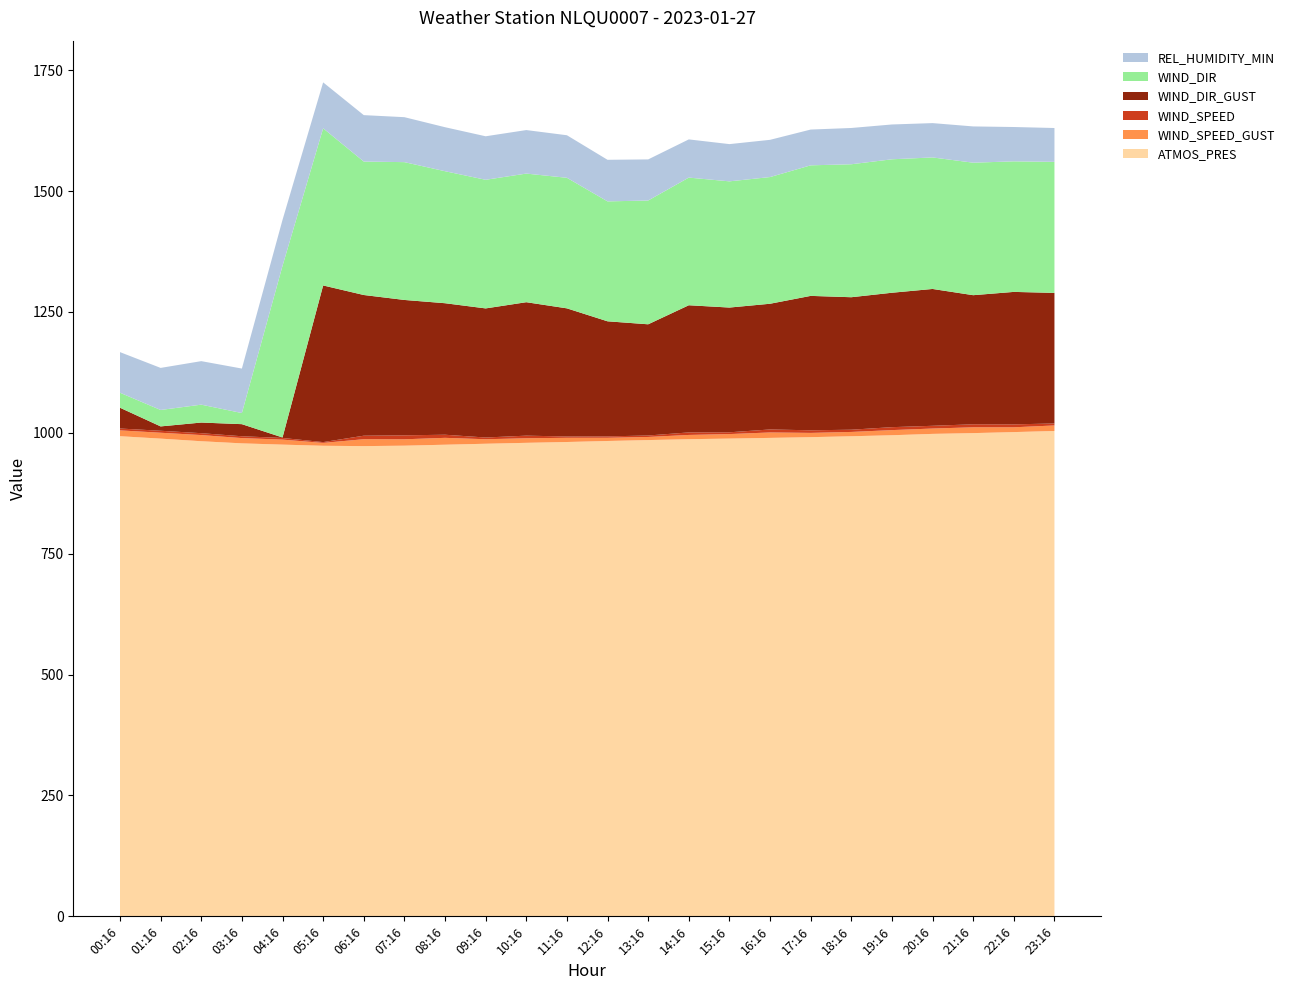

Reading left to right, extract all data points from this chart.

ATMOS_PRES: 993.0	988.0	982.6	978.2	975.6	973.2	972.5	973.4	975.4	977.4	979.3	981.0	983.1	985.0	986.8	988.1	989.5	991.0	992.9	995.0	997.8	999.4	1001.5	1003.8
WIND_SPEED_GUST: 12.1	12.1	12.8	10.9	10.3	5.9	14.3	13.2	14.2	9.3	9.4	8.7	6.6	6.4	8.8	9.3	11.2	8.9	8.9	10.6	11.1	12.0	9.9	11.4
WIND_SPEED: 3.8	4.1	3.9	3.8	3.4	1.7	7.2	8.2	6.4	3.6	5.4	2.8	2.9	3.0	5.2	3.7	6.2	5.3	4.6	6.1	5.7	6.2	6.0	4.2
WIND_DIR_GUST: 43.0	9.0	22.0	25.0	1.0	324.0	291.0	280.0	272.0	267.0	276.0	265.0	238.0	230.0	263.0	258.0	260.0	278.0	274.0	278.0	283.0	267.0	274.0	270.0
WIND_DIR: 31.0	34.0	37.0	23.0	355.0	325.0	276.0	285.0	273.0	266.0	266.0	270.0	248.0	256.0	264.0	261.0	262.0	270.0	275.0	276.0	272.0	274.0	270.0	271.0
REL_HUMIDITY_MIN: 84.0	87.0	90.0	92.0	95.0	95.0	96.0	93.0	91.0	90.0	90.0	88.0	86.0	85.0	79.0	77.0	77.0	74.0	75.0	72.0	71.0	75.0	71.0	70.0